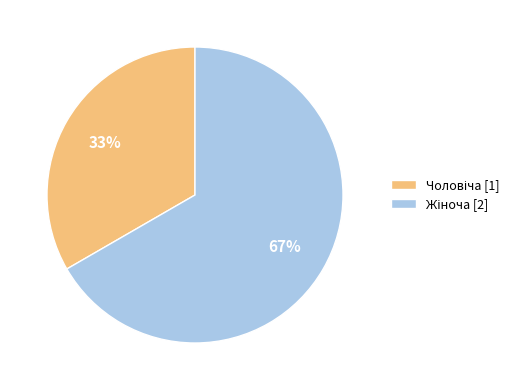

Count the number of slices in the pie.

2